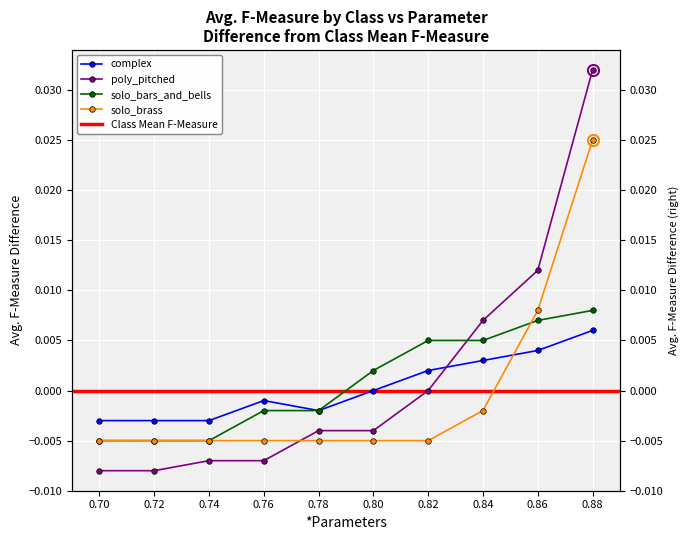

At how many categories does at least one series exceed 0?

5